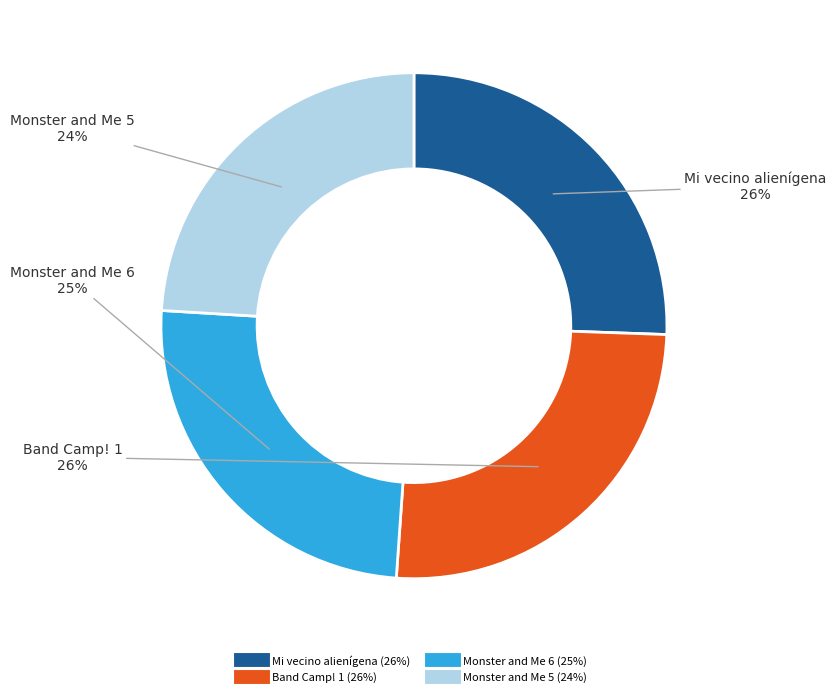

Is there a majority slice in this chart?

No